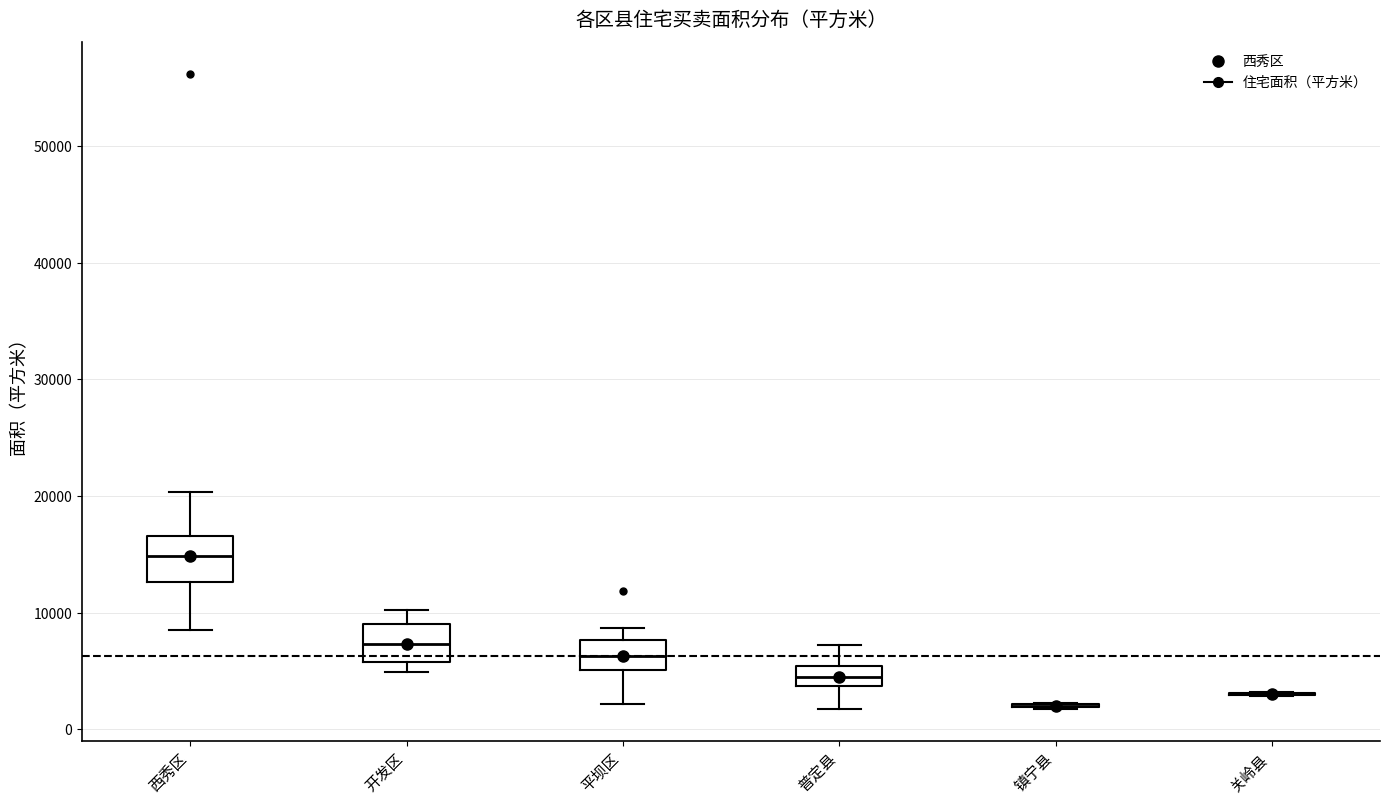

Reading left to right, read every box against the y-axis: the position of its median line, the range the box covers, and the ends of its whiskers. The values are not printed on the chart, so give them approximately, as read against the axis.

西秀区: median 15000, box 13000 to 17000, whiskers 9000 to 20000
开发区: median 7000, box 6000 to 9000, whiskers 5000 to 10000
平坝区: median 6000, box 5000 to 8000, whiskers 2000 to 9000
普定县: median 4000 (inside the box), box 4000 to 5000, whiskers 2000 to 7000
镇宁县: box collapsed to a line at 2000, whiskers 2000 to 2000
关岭县: box collapsed to a line at 3000, whiskers 3000 to 3000